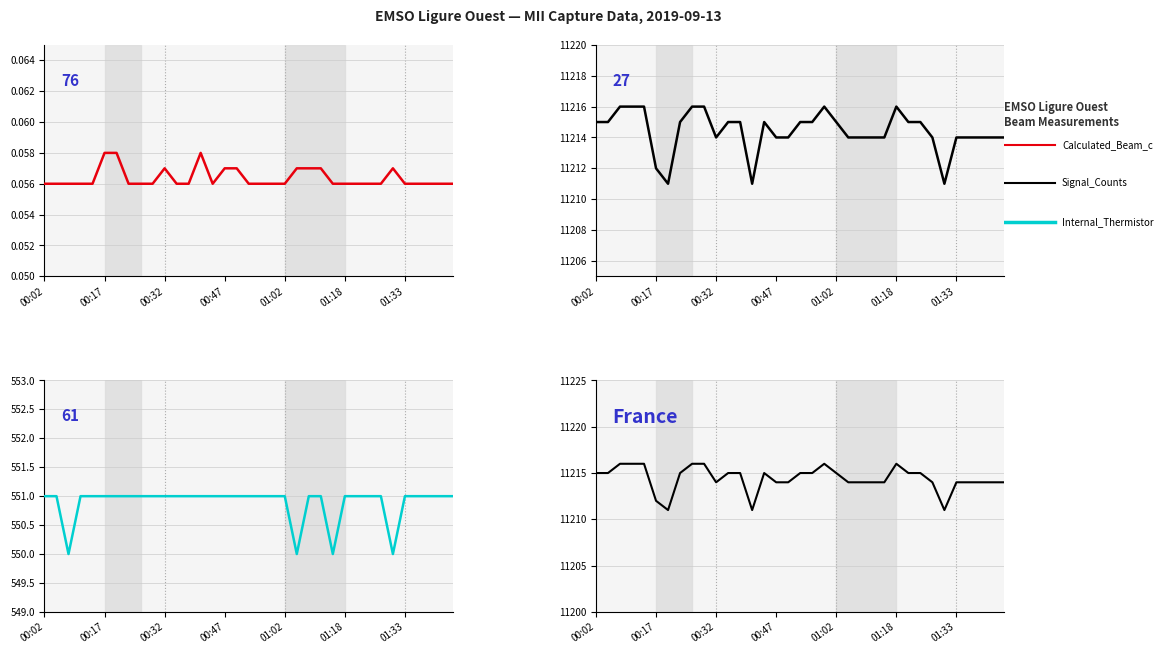

What is the value of the Internal_Thermistor point at the 5th from the left?

551.0